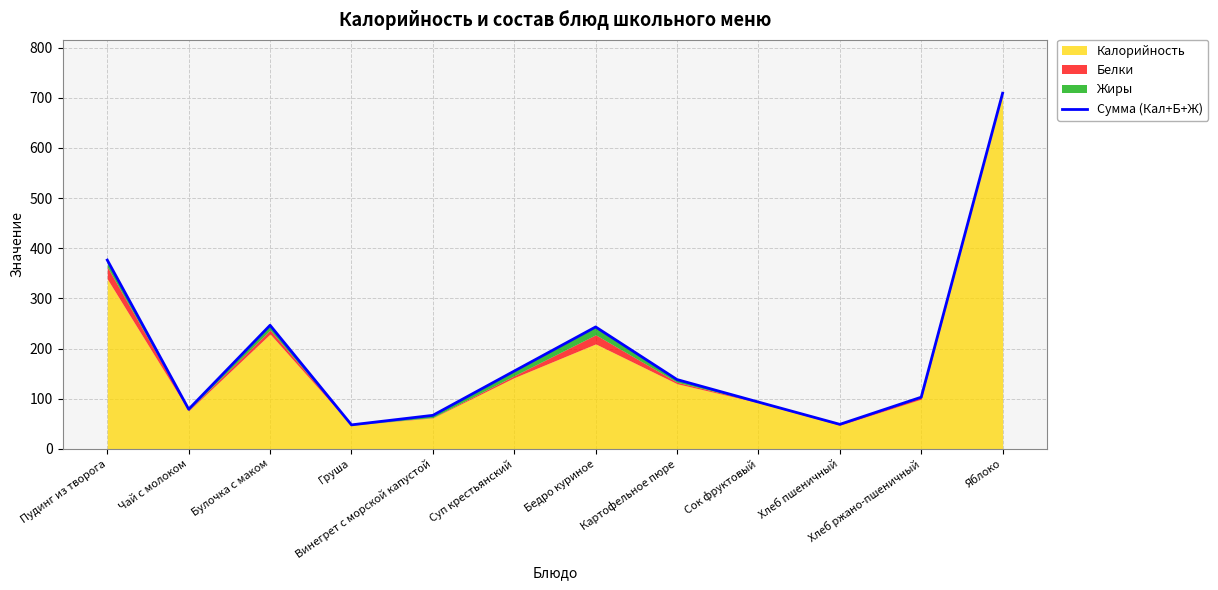

How many lines are shown in the chart?

1